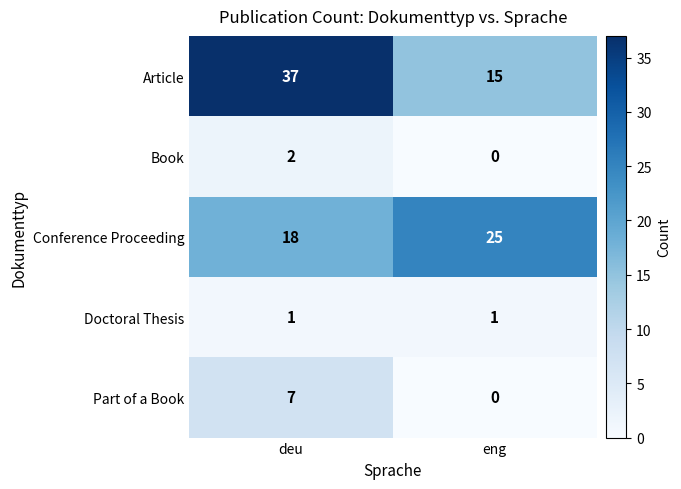

Reading right to left, extract all data points from this chart.

Article: 15	37
Book: 0	2
Conference Proceeding: 25	18
Doctoral Thesis: 1	1
Part of a Book: 0	7